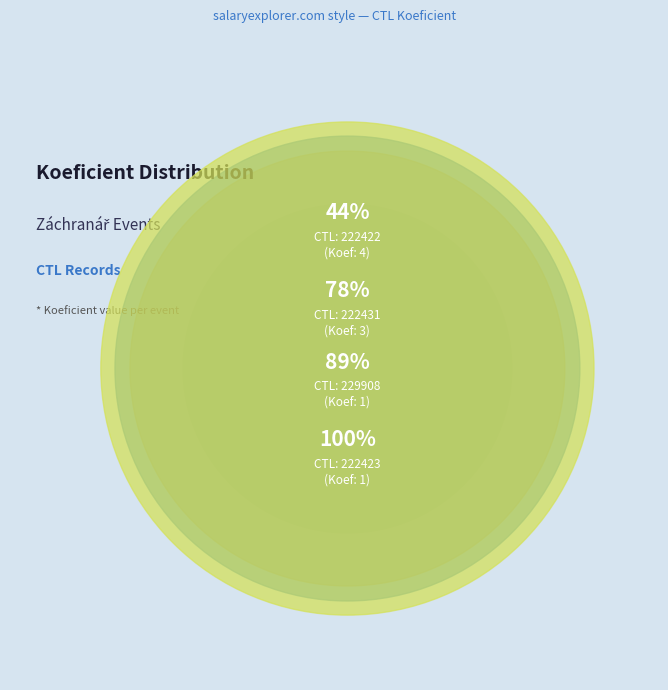

To the nearest percent, what percentage of the pie is 229908?

11%